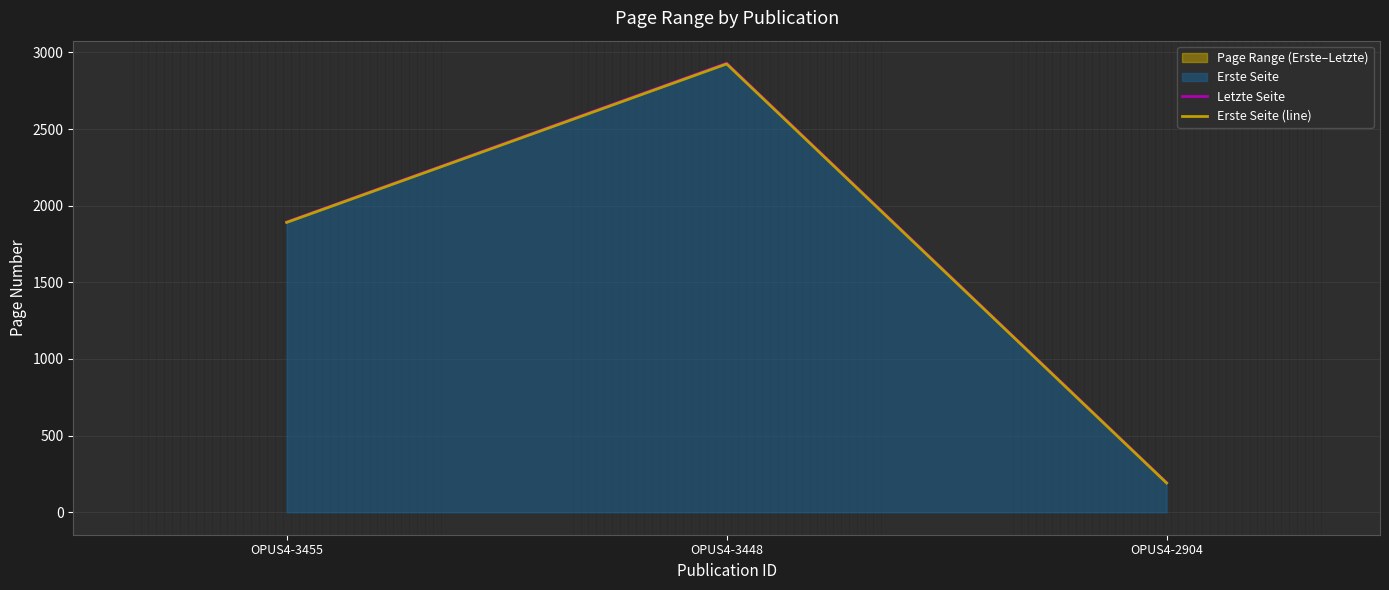

Is it true that Letzte Seite equals 2930 at OPUS4-3448?

True